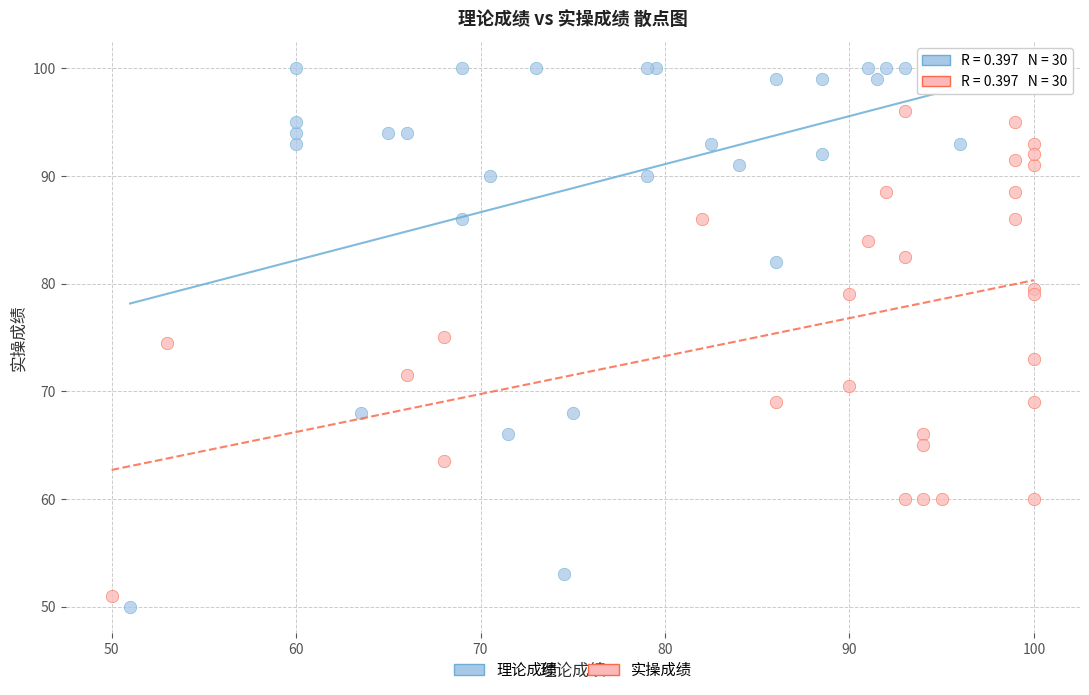

Which series reaches the minimum Y coordinate?

理论成绩